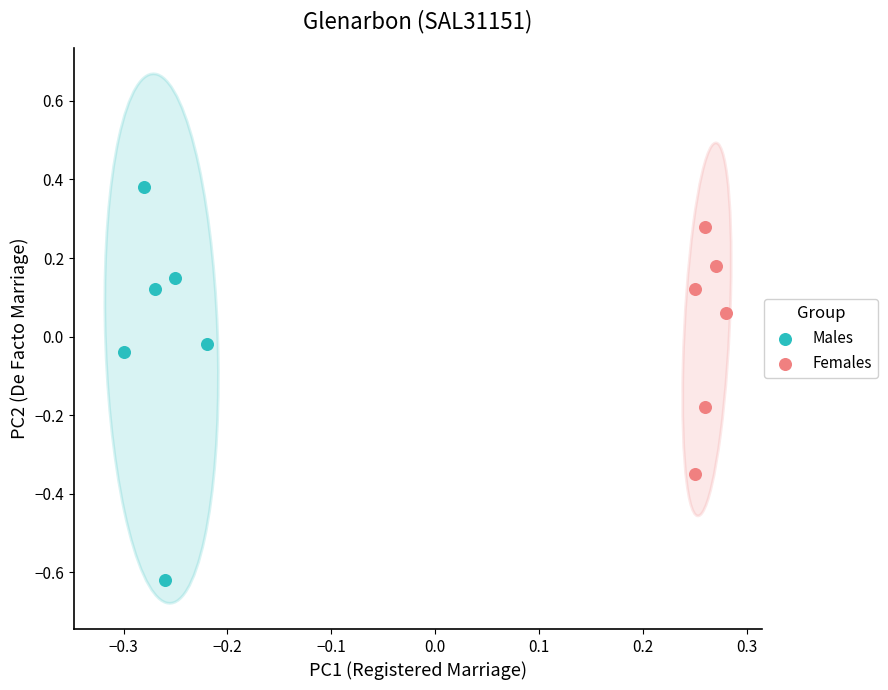

Which series has the largest Y range (max minus min)?

Males